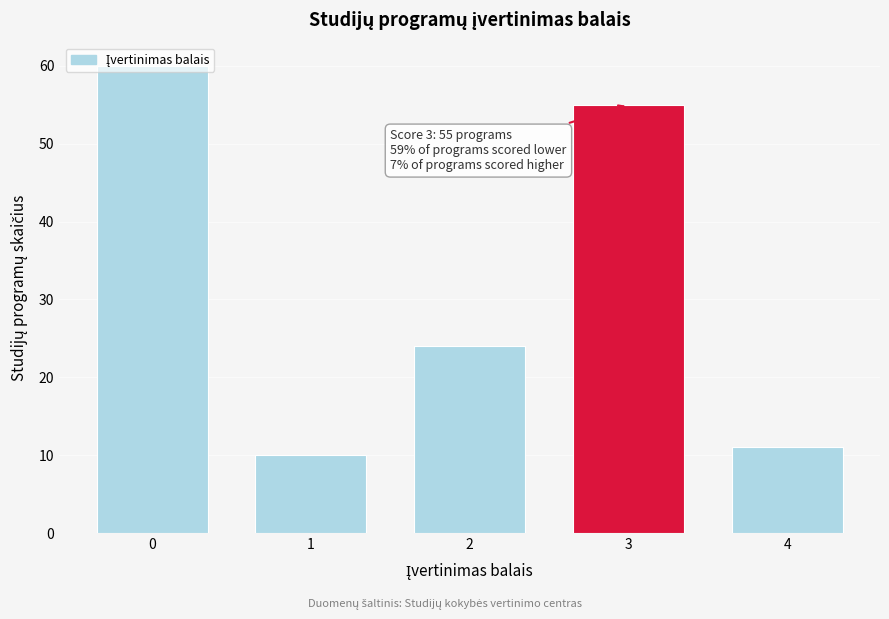

What is the value of the 5th bar from the left?

11